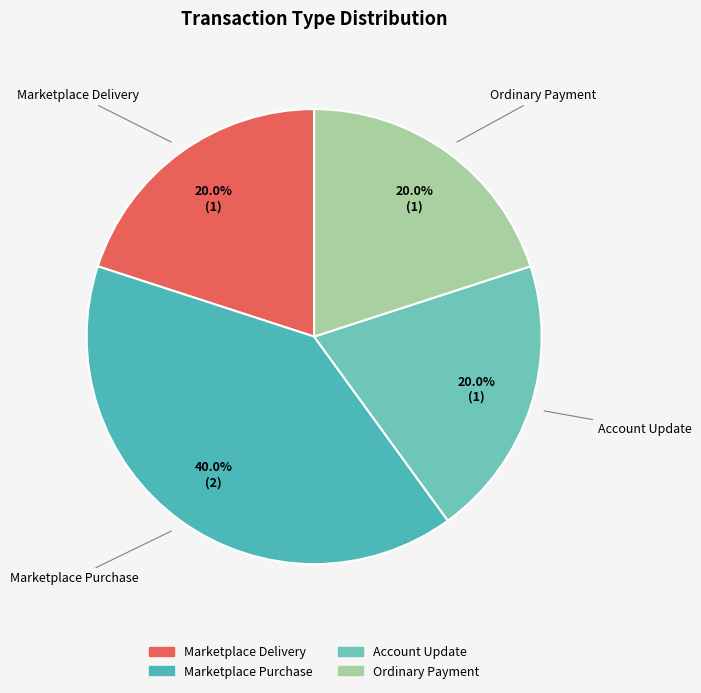

Which slice is the largest?

Marketplace Purchase